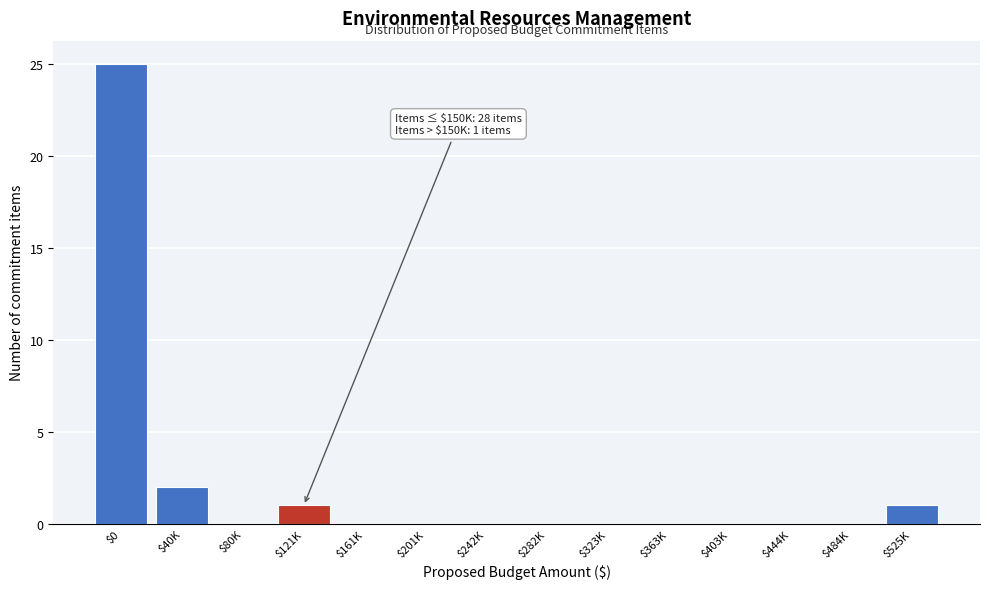

The value at $242K is 14. True or false?

False